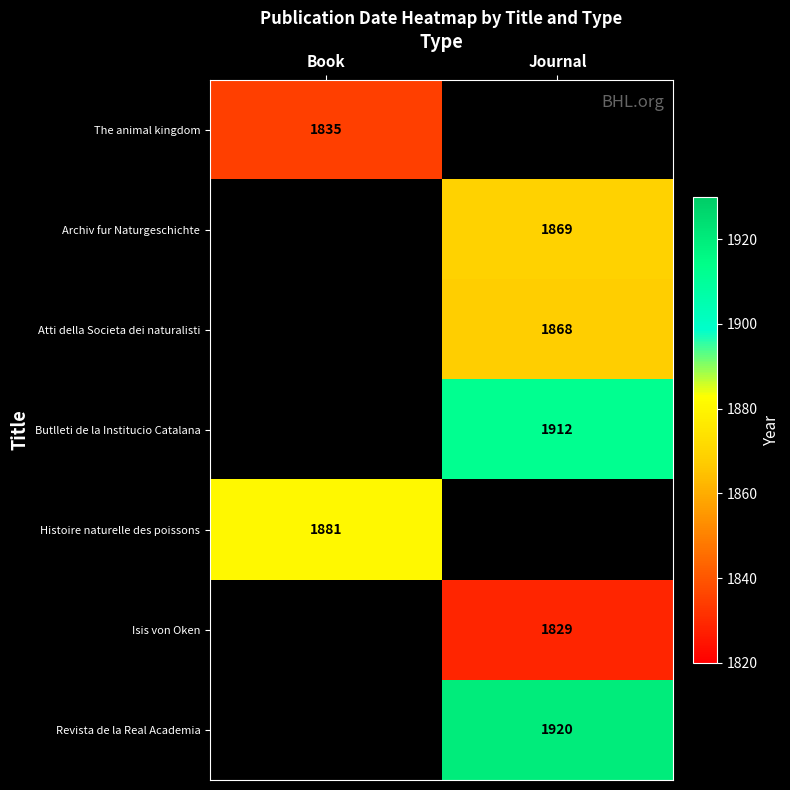

True or false: Butlleti de la Institucio Catalana has a value of 2507 at Journal.

False